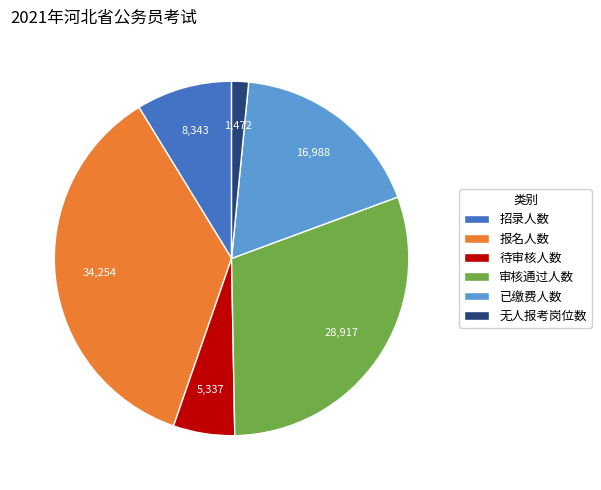

Approximately how many times larger is the value at 报名人数 compared to 审核通过人数?

1.2